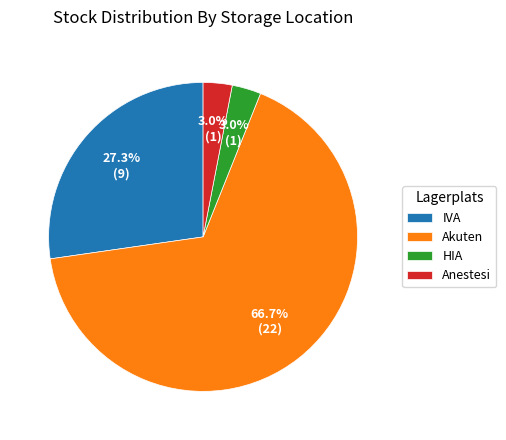

Between Akuten and IVA, which is larger?

Akuten